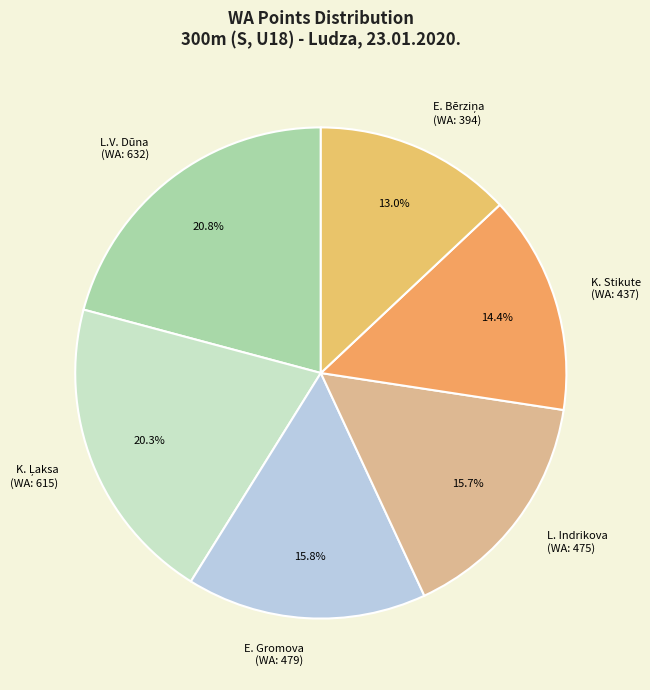

Which category has the biggest portion of the pie?

Laura Viktorija Dūna